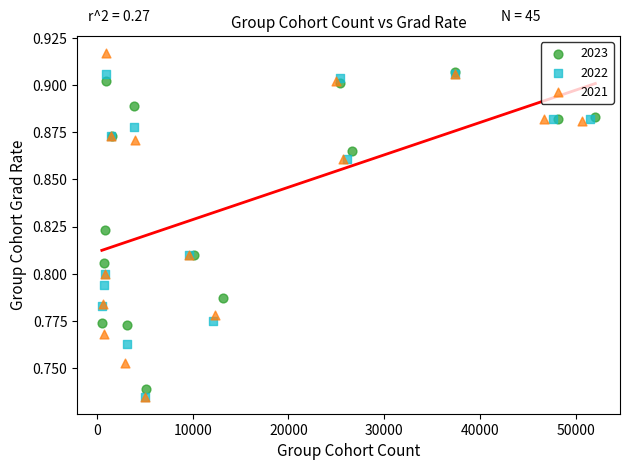

Which series has the largest Y range (max minus min)?

2021